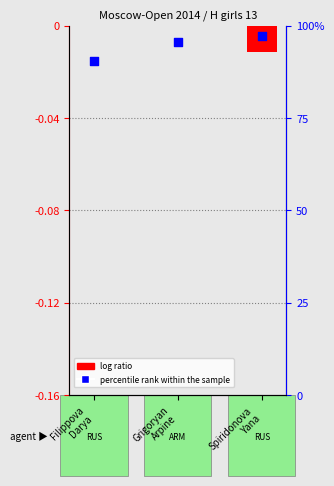

Which series contains the lowest Y value?

log ratio